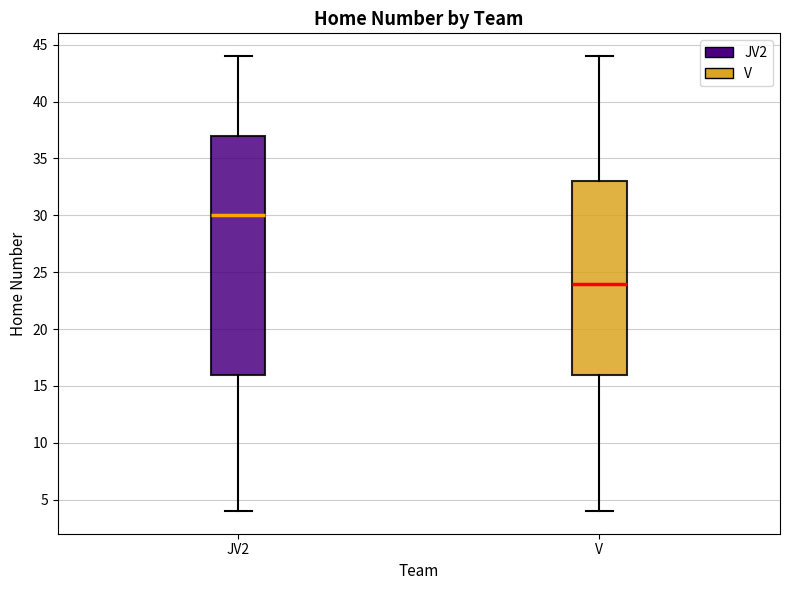

Where is the lower edge of the box for JV2 on the y-axis? The values are not printed on the chart, so give them approximately, as read against the axis.

16